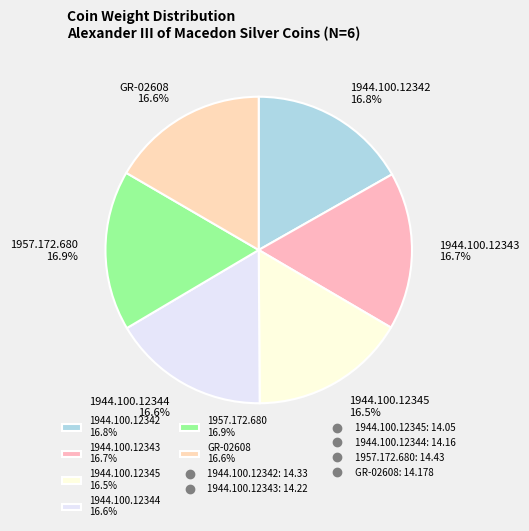

How many slices are in this pie chart?

6